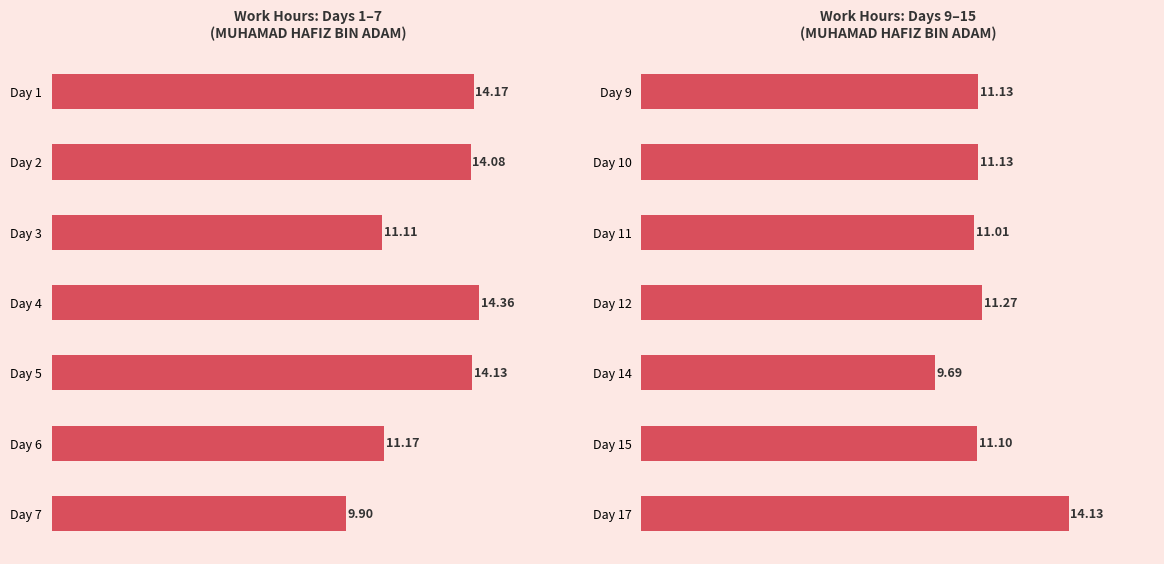

Does the chart contain any negative values?

No